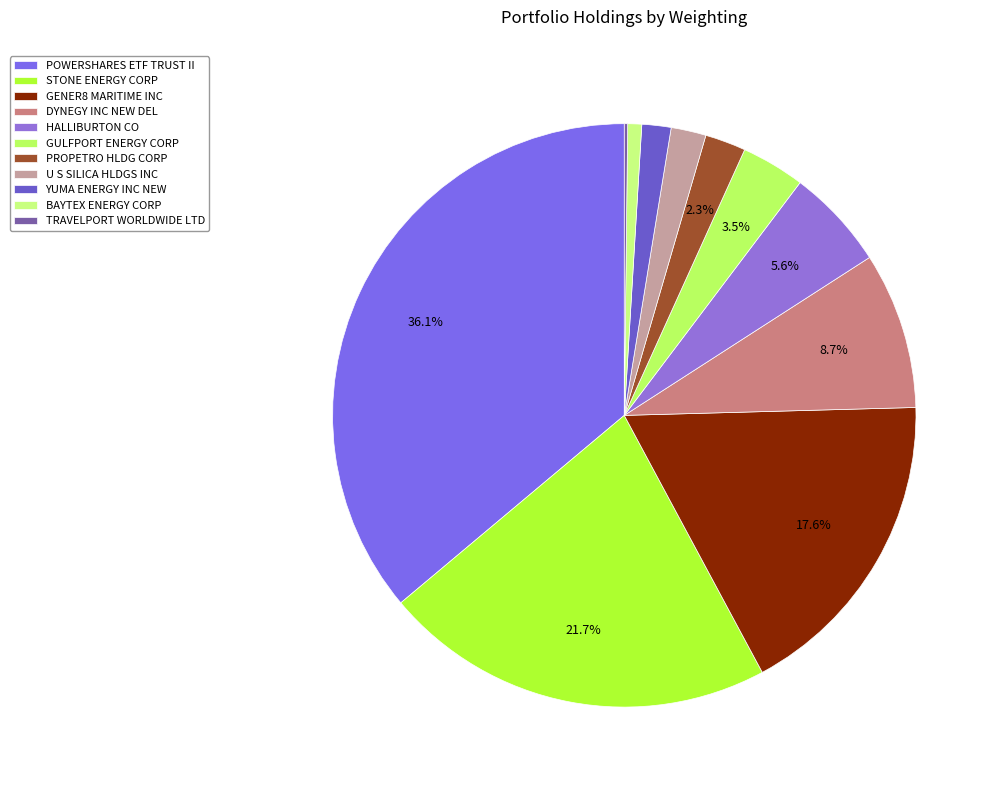

How many slices are in this pie chart?

11